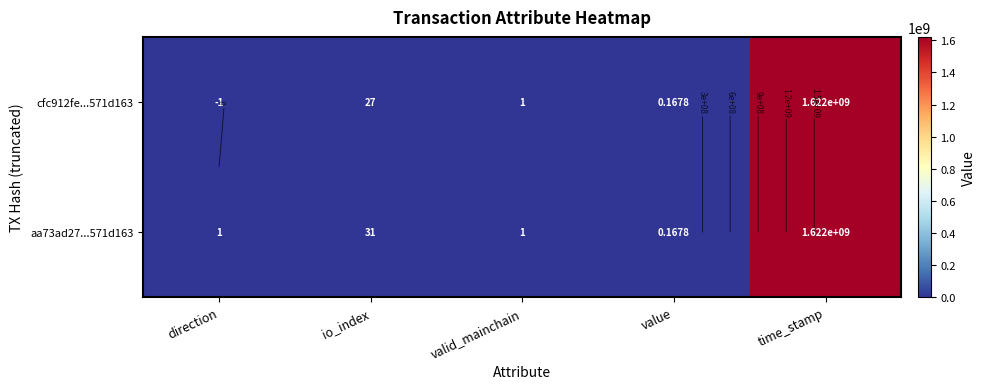

At which label does aa73ad27...571d163 reach its peak?

time_stamp